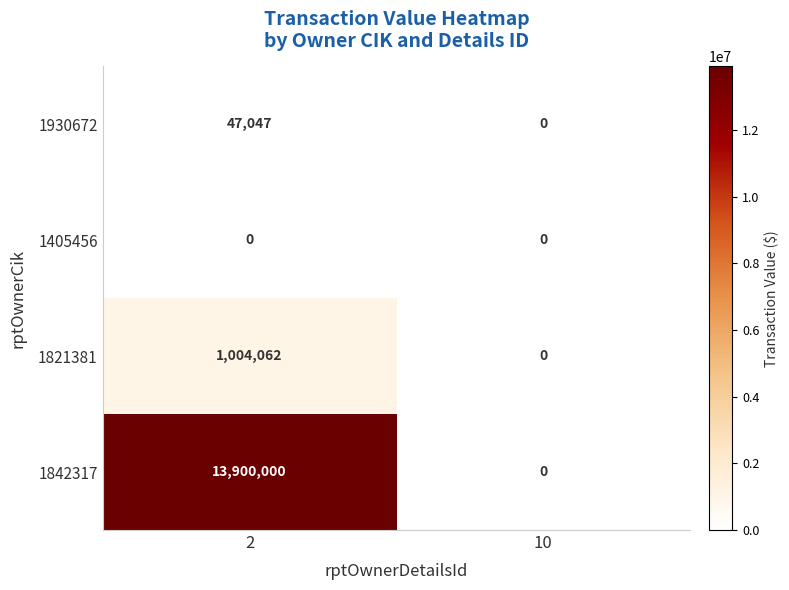

Which series has the largest total across all categories?

1842317